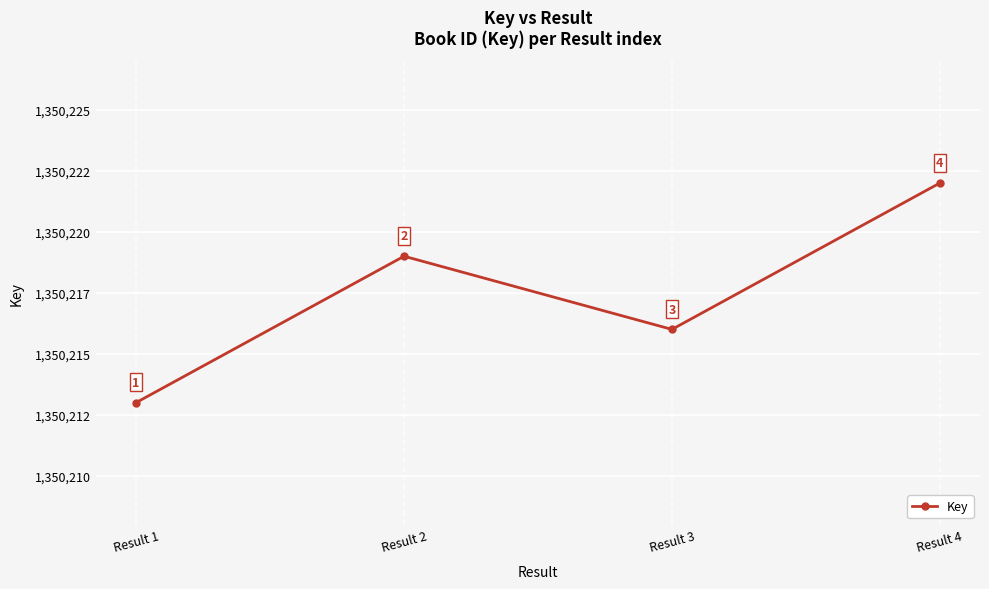

True or false: there are more than 1 points higher than both neighbors.

False